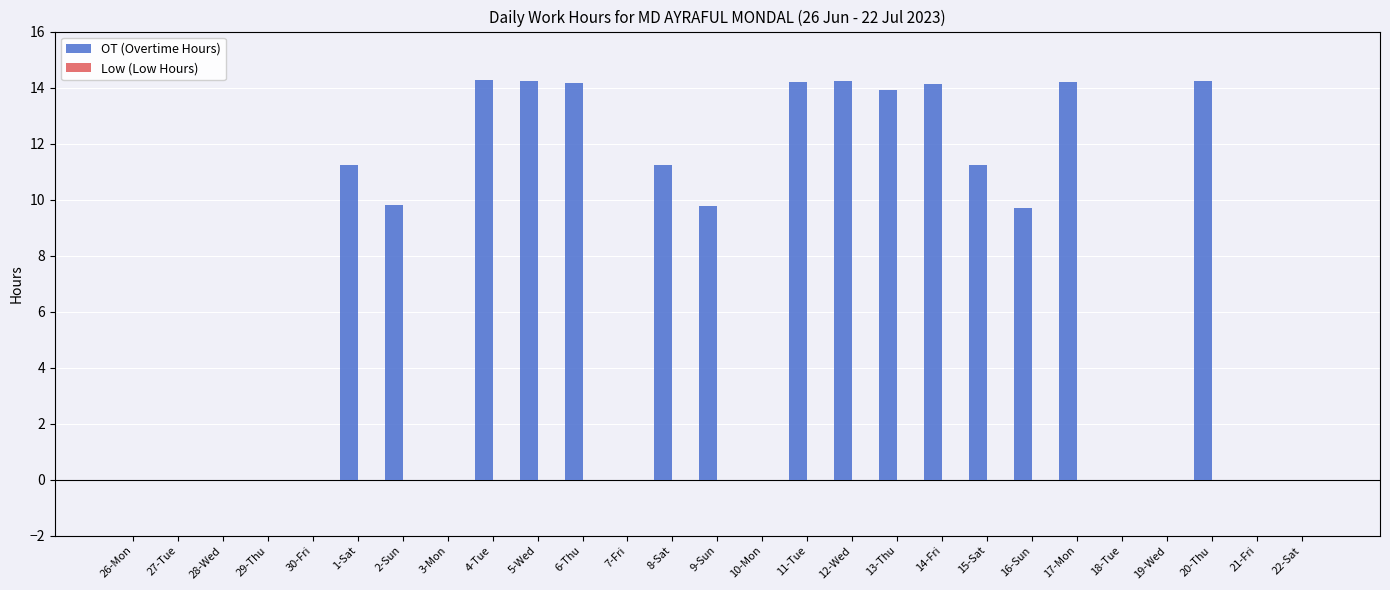

Is it true that the value at 3-Mon is 0.0?

True